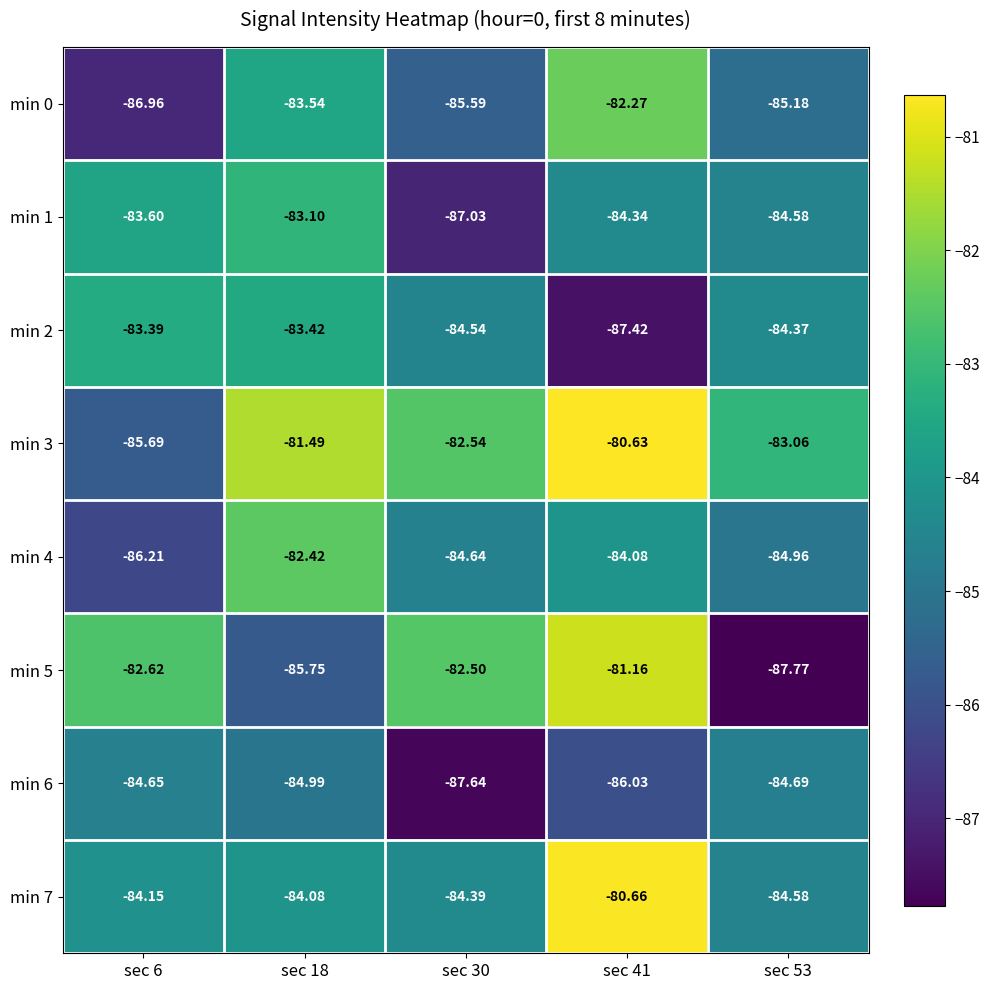

At which category is the sum across all series the highest?

sec 41